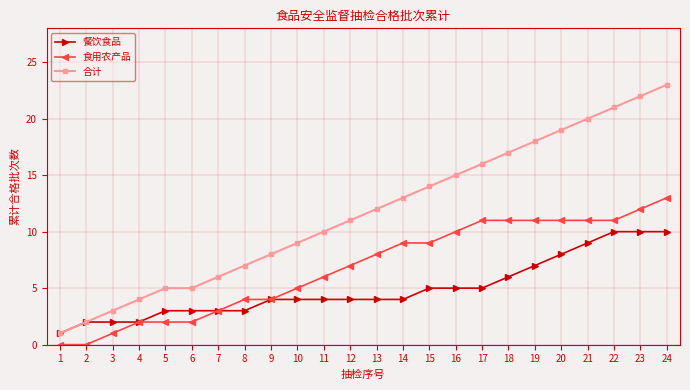

At which category is the sum across all series the highest?

24